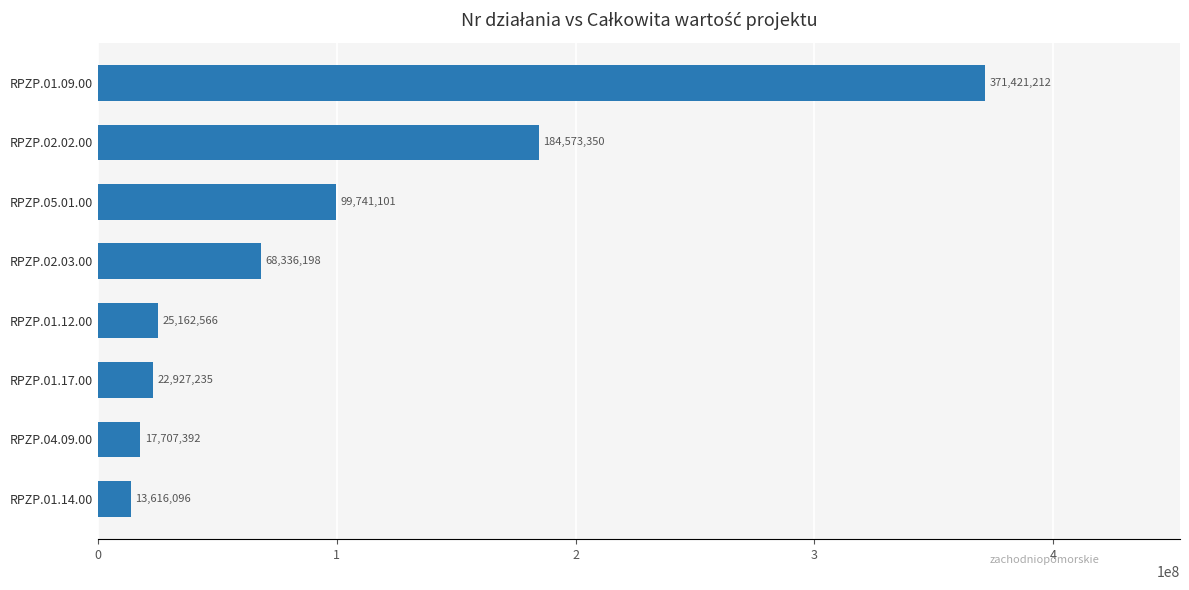

What is the minimum value shown in the chart?

13616096.0